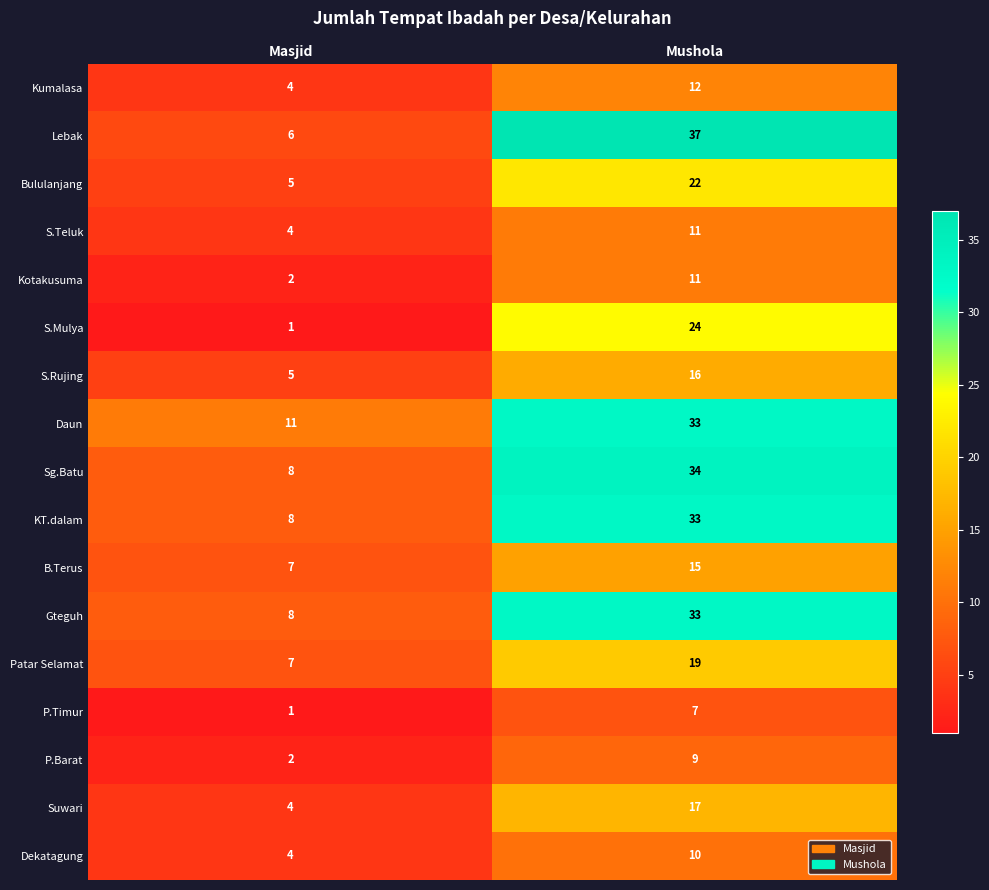

At which category does the chart reach its minimum across all series?

Masjid